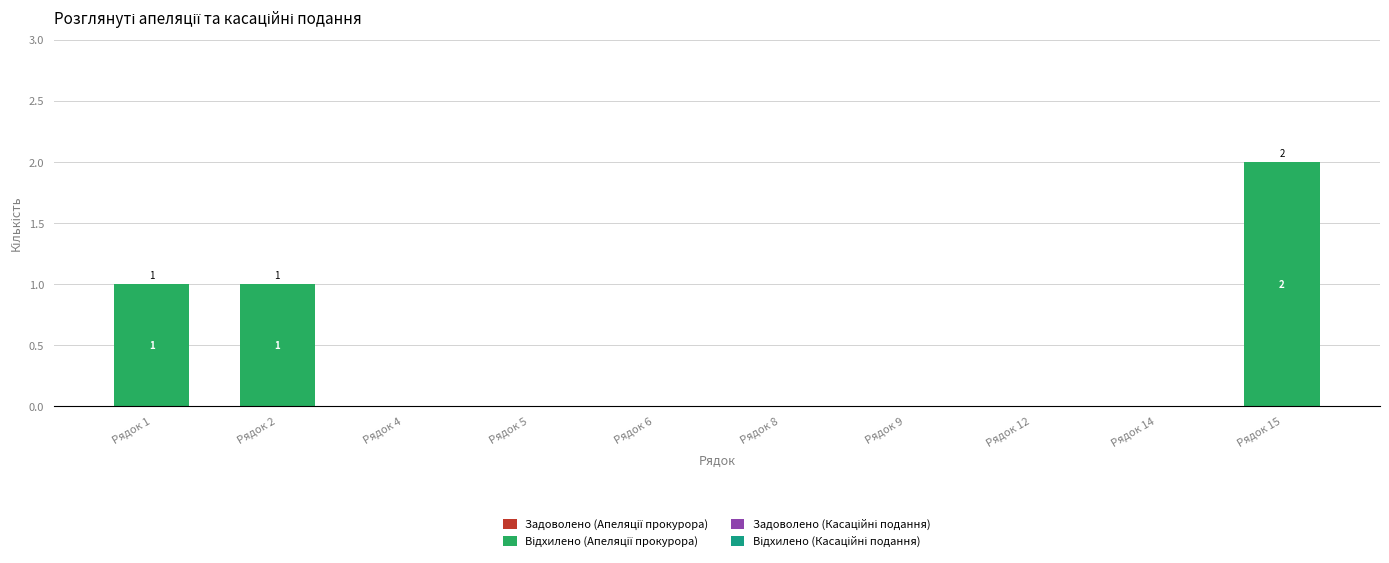

Are the bars horizontal?

No